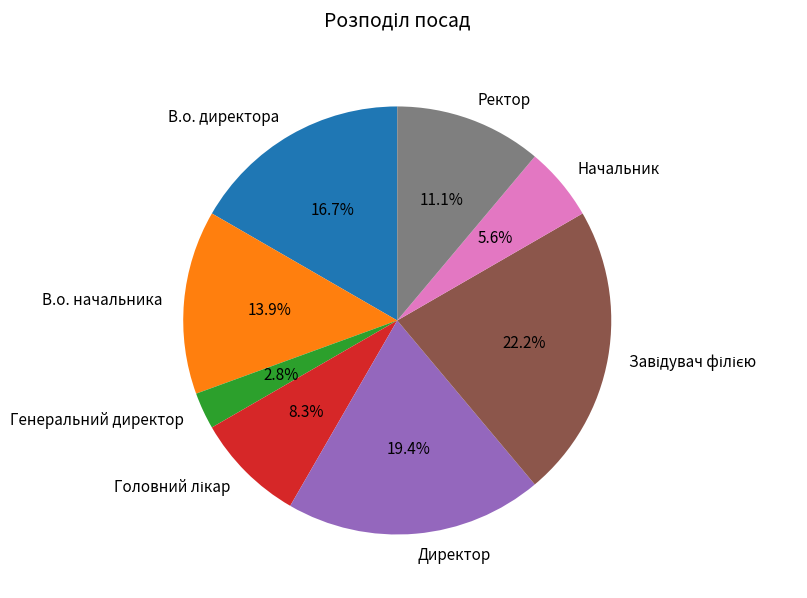

What portion of the pie excludes Генеральний директор?

97.2%